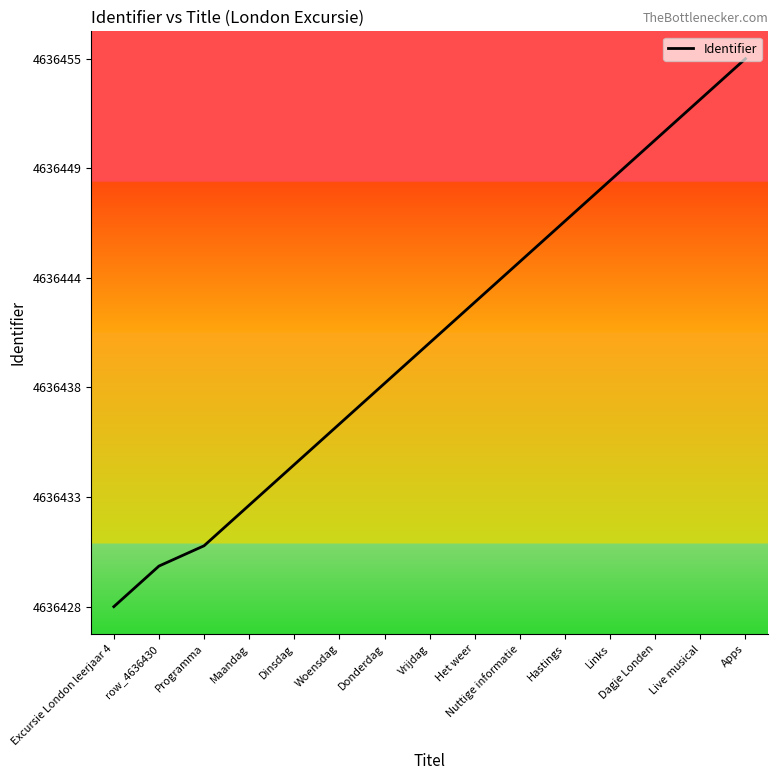

Which category has the highest value across all series?

Apps